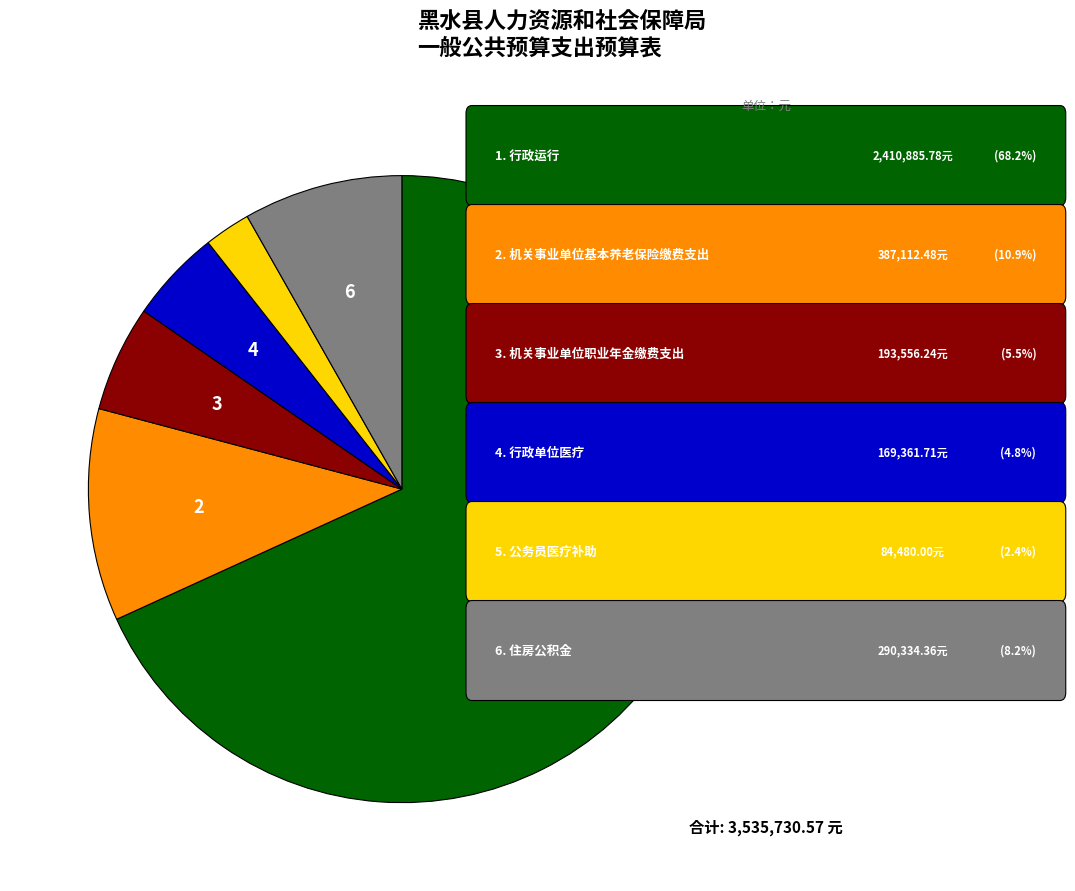

How many slices are in this pie chart?

6